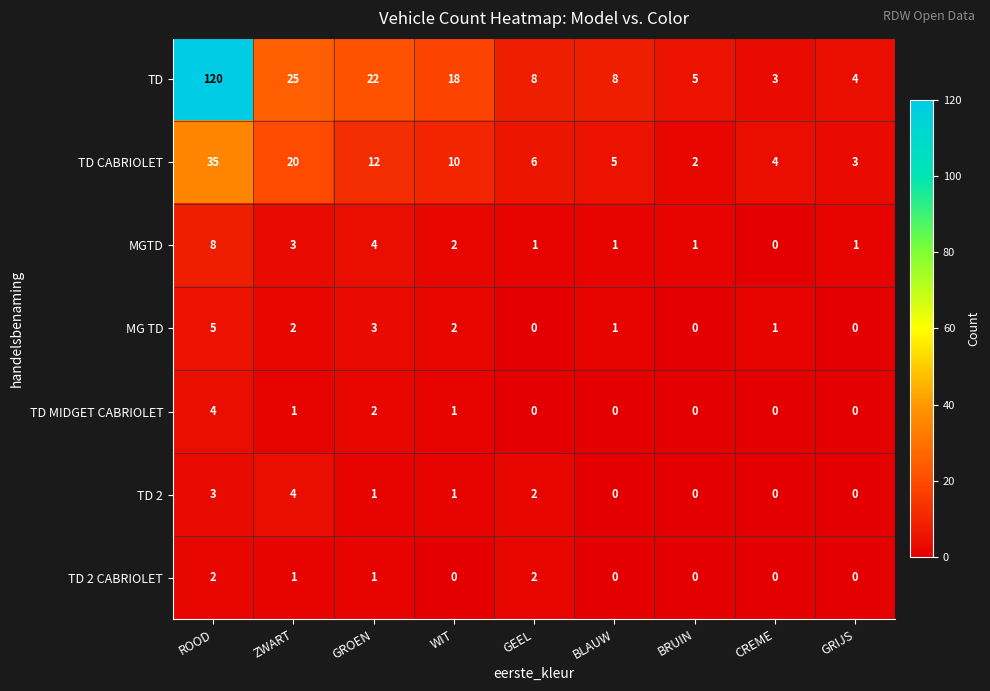

Count the number of categories in the chart.

9